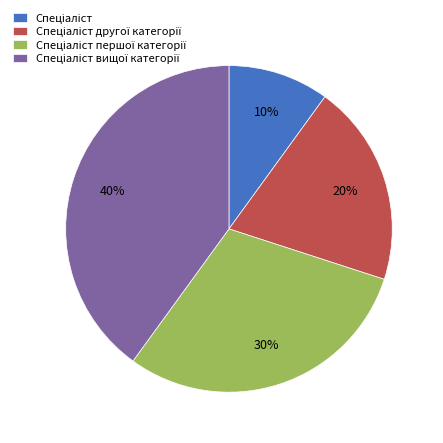

Is there a majority slice in this chart?

No